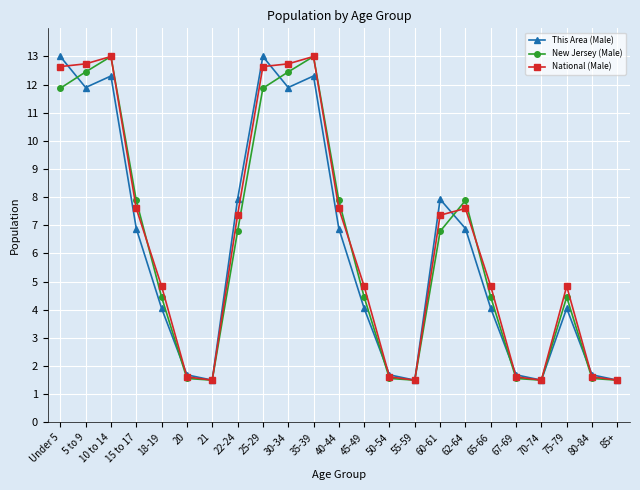

Where is the first local minimum for This Area (Male)?

5 to 9